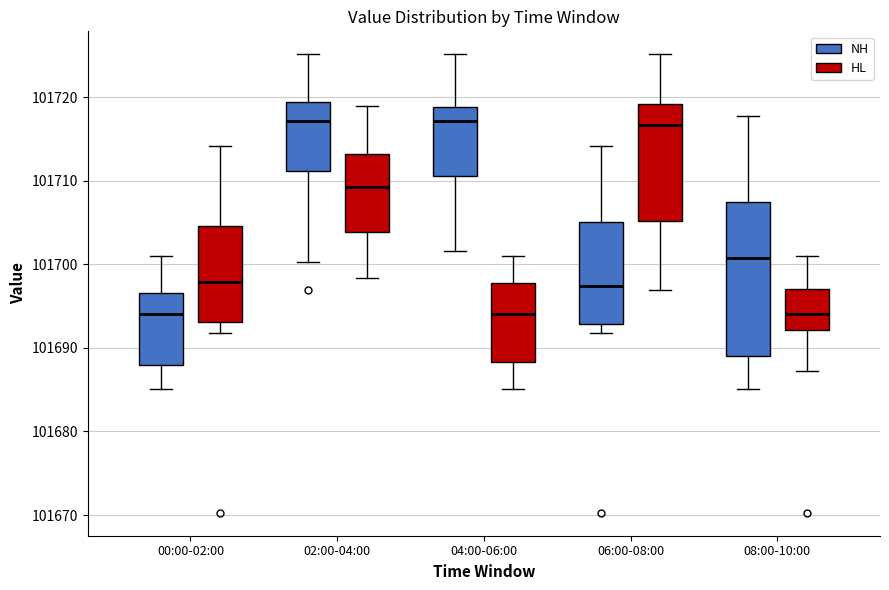

Reading left to right, read every box against the y-axis: the position of its median line, the range the box covers, and the ends of its whiskers. The values are not printed on the chart, so give them approximately, as read against the axis.

00:00-02:00 (NH): median 101694, box 101688 to 101697, whiskers 101685 to 101701
00:00-02:00 (HL): median 101698, box 101693 to 101705, whiskers 101692 to 101714
02:00-04:00 (NH): median 101717, box 101711 to 101719, whiskers 101700 to 101725
02:00-04:00 (HL): median 101709, box 101704 to 101713, whiskers 101698 to 101719
04:00-06:00 (NH): median 101717, box 101711 to 101719, whiskers 101702 to 101725
04:00-06:00 (HL): median 101694, box 101688 to 101698, whiskers 101685 to 101701
06:00-08:00 (NH): median 101697, box 101693 to 101705, whiskers 101692 to 101714
06:00-08:00 (HL): median 101717, box 101705 to 101719, whiskers 101697 to 101725
08:00-10:00 (NH): median 101701, box 101689 to 101708, whiskers 101685 to 101718
08:00-10:00 (HL): median 101694, box 101692 to 101697, whiskers 101687 to 101701